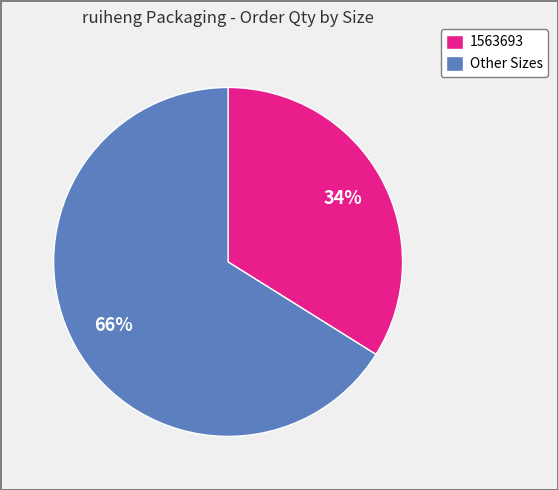

The 1563693 slice represents 34% of the pie. True or false?

True